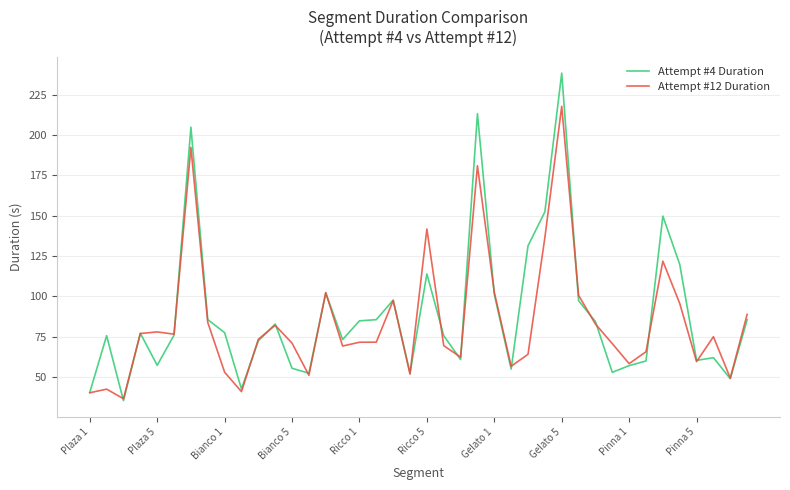

Which series has the largest range (max minus min)?

Attempt #4 Duration